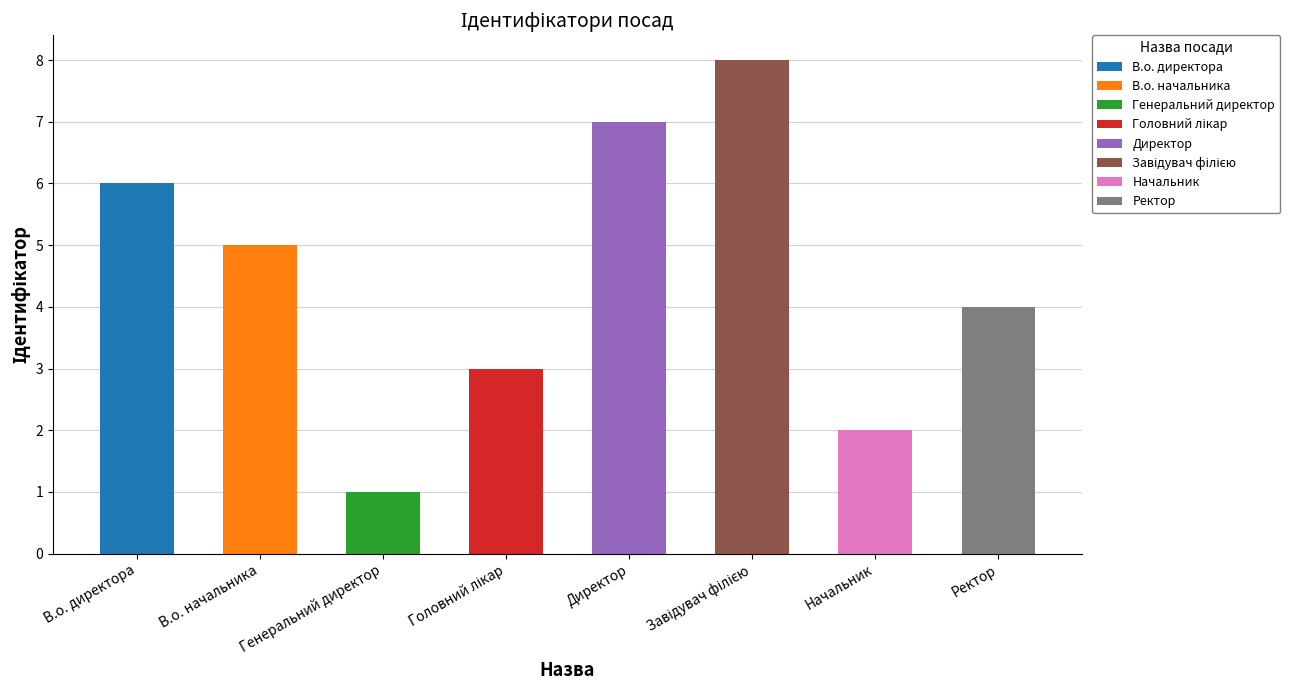

List the labels in order of value, largest first.

Завідувач філією, Директор, В.о. директора, В.о. начальника, Ректор, Головний лікар, Начальник, Генеральний директор